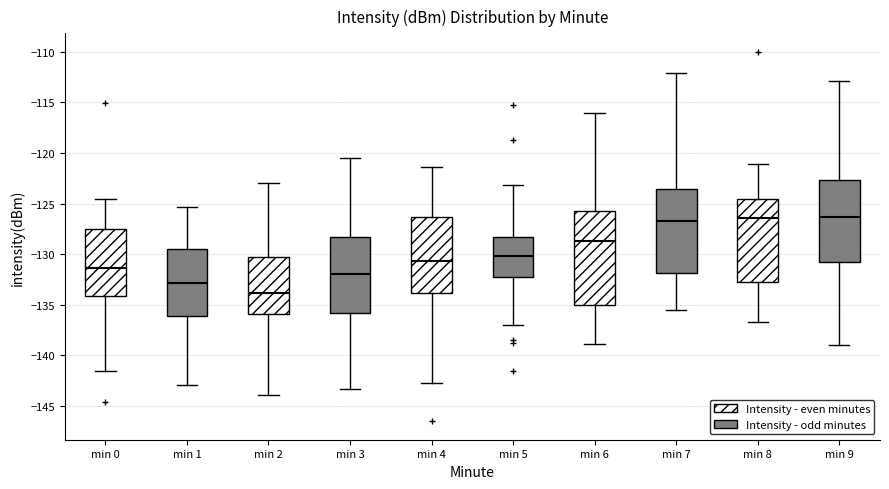

Which box is the tallest, from its lower edge to its upper edge?

min 6